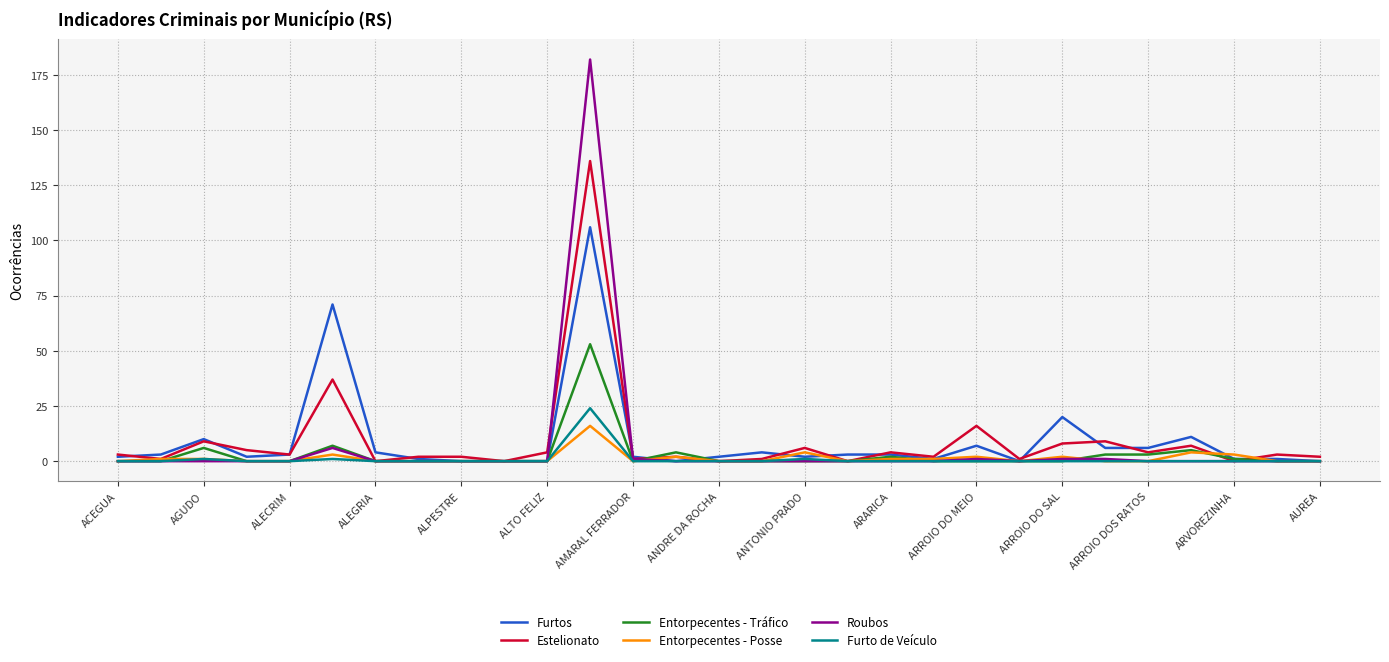

Which series has the widest spread of values?

Roubos